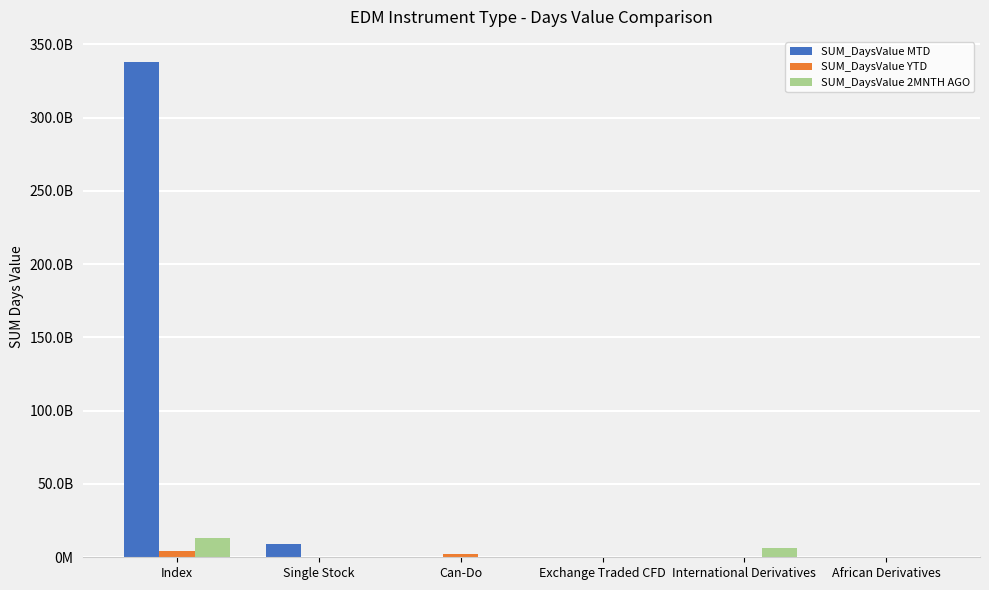

Reading left to right, list all the values displayed in this chart.

SUM_DaysValue MTD: Index=338105930881.2	Single Stock=8758303895.7	Can-Do=93239367.1	Exchange Traded CFD=37640903.9	International Derivatives=464552257.8	African Derivatives=0.0
SUM_DaysValue YTD: Index=4001667468.8	Single Stock=391491483.3	Can-Do=2020273887.1	Exchange Traded CFD=0.0	International Derivatives=3728001.8	African Derivatives=0.0
SUM_DaysValue 2MNTH AGO: Index=13207586287.0	Single Stock=198005523.6	Can-Do=126753924.2	Exchange Traded CFD=146575849.6	International Derivatives=6291087672.4	African Derivatives=0.0